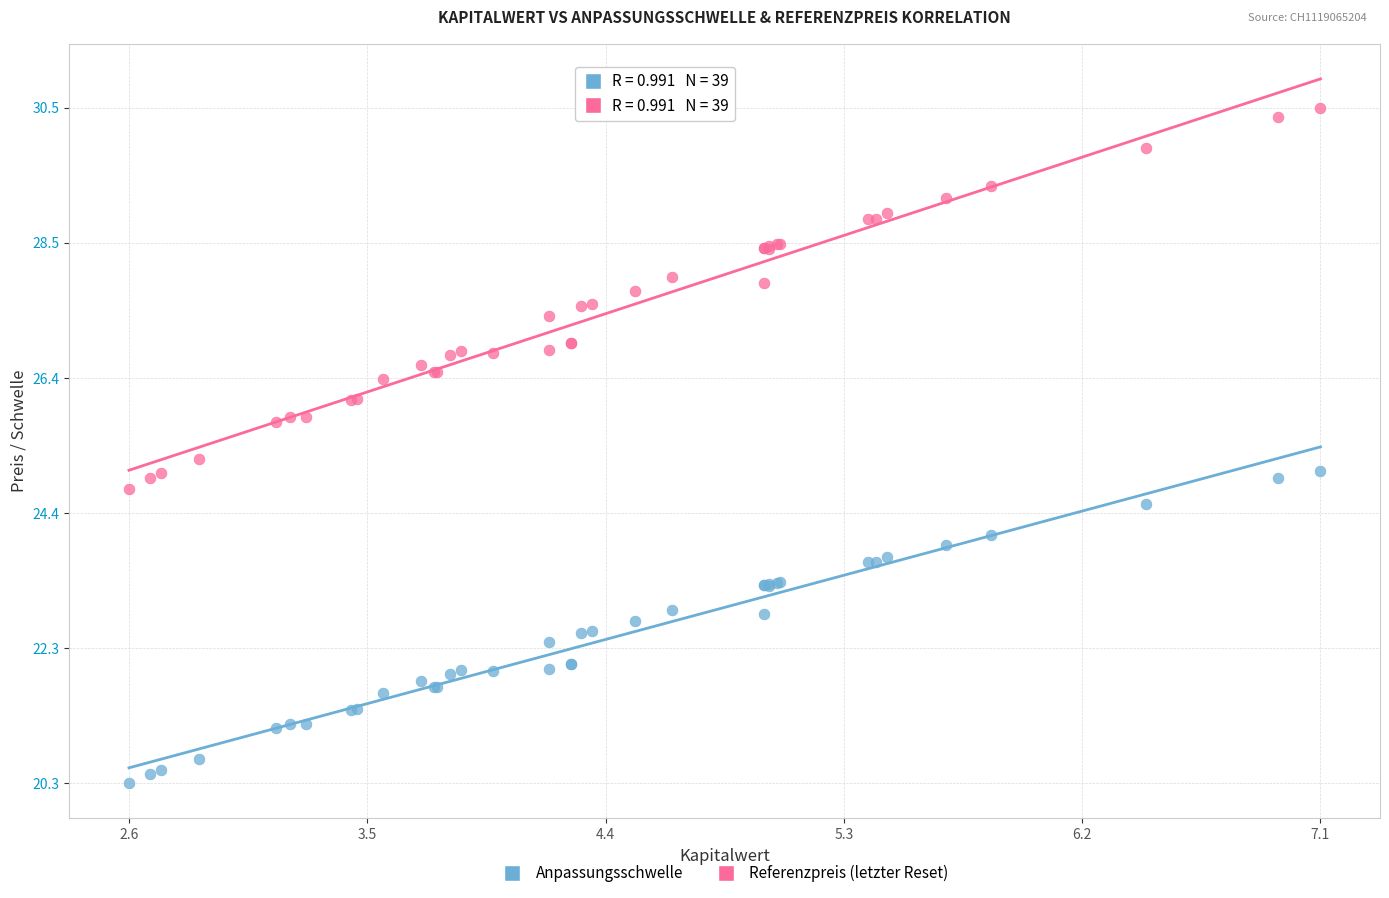

Which series has the widest spread of Y values?

Referenzpreis (letzter Reset)